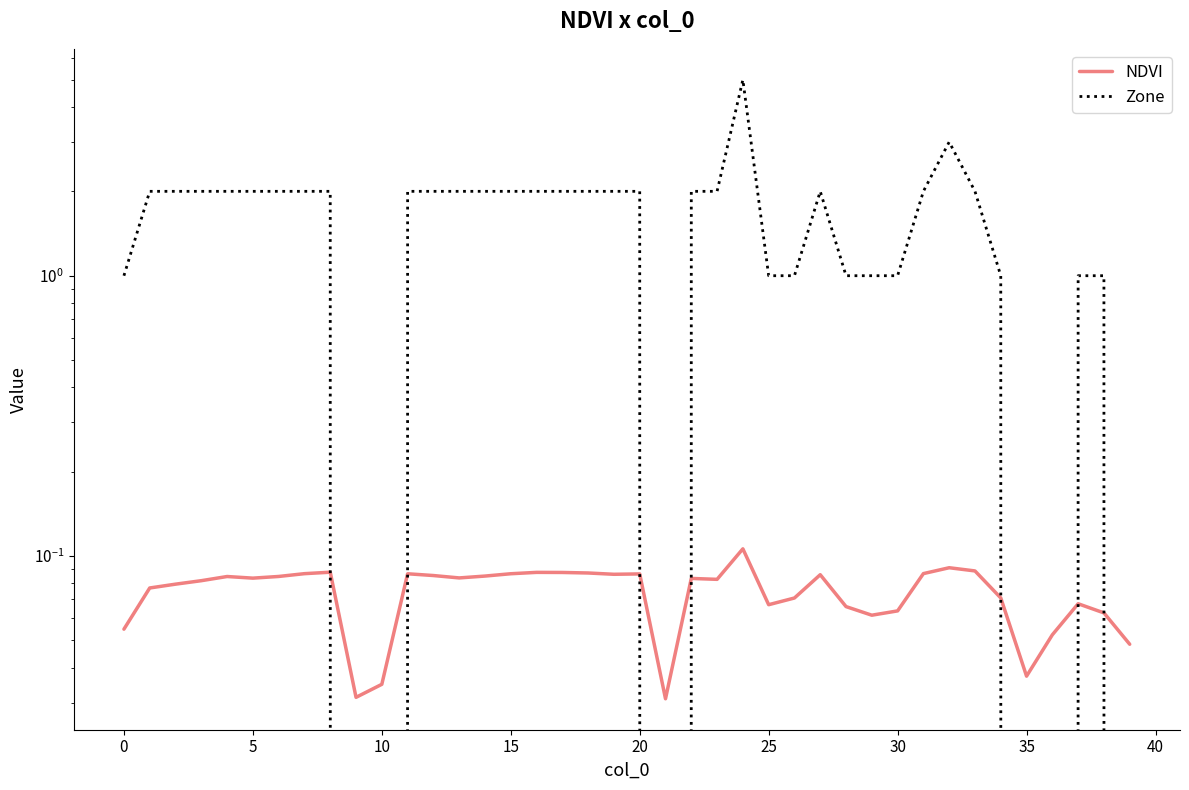

What are all the series names shown in the legend?

NDVI, Zone